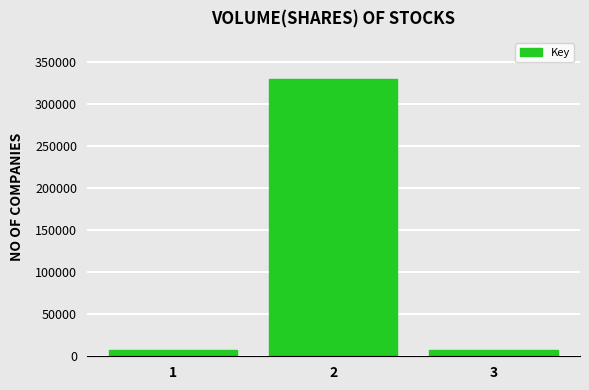

What is the sum of all values?

343796